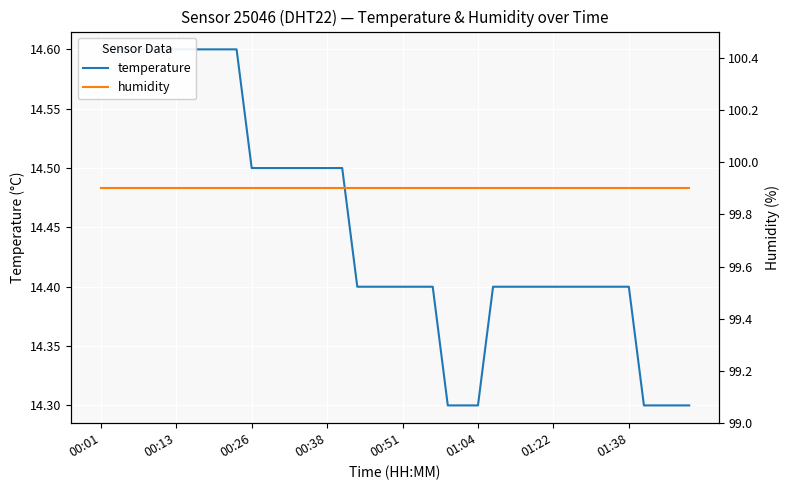

What are all the series names shown in the legend?

temperature, humidity